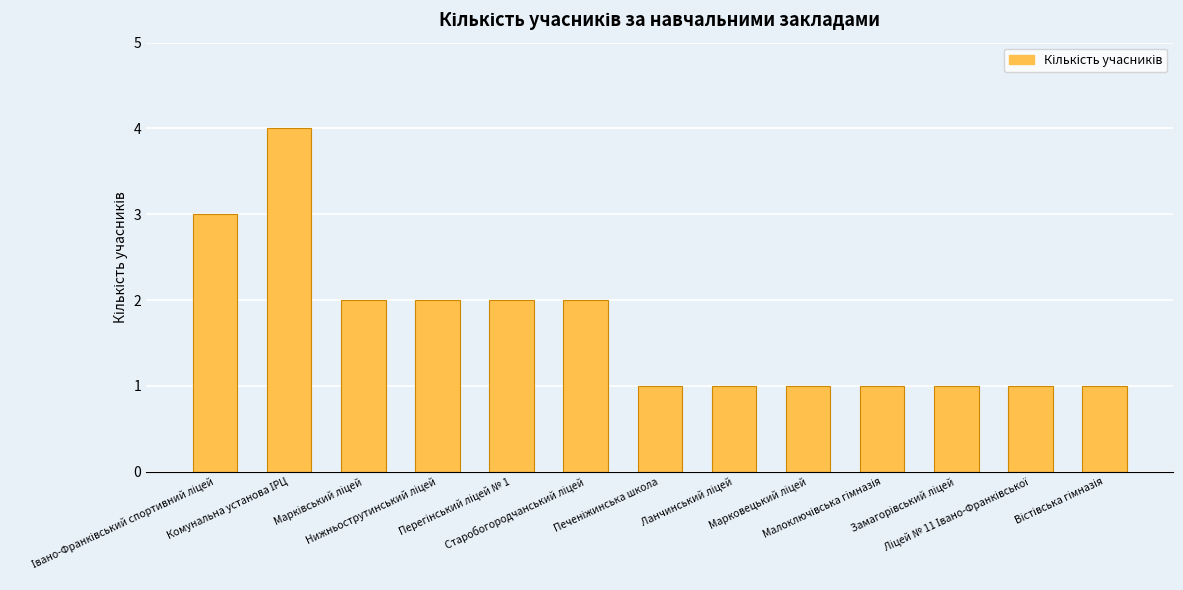

What is the maximum value shown in the chart?

4